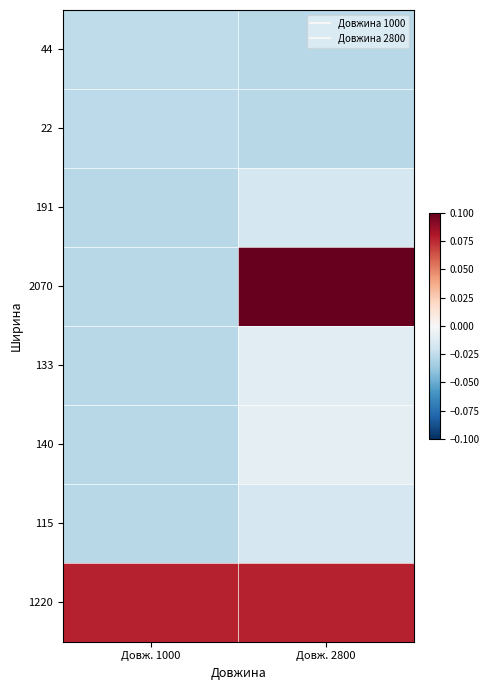

At which category is the sum across all series the highest?

Довж. 2800